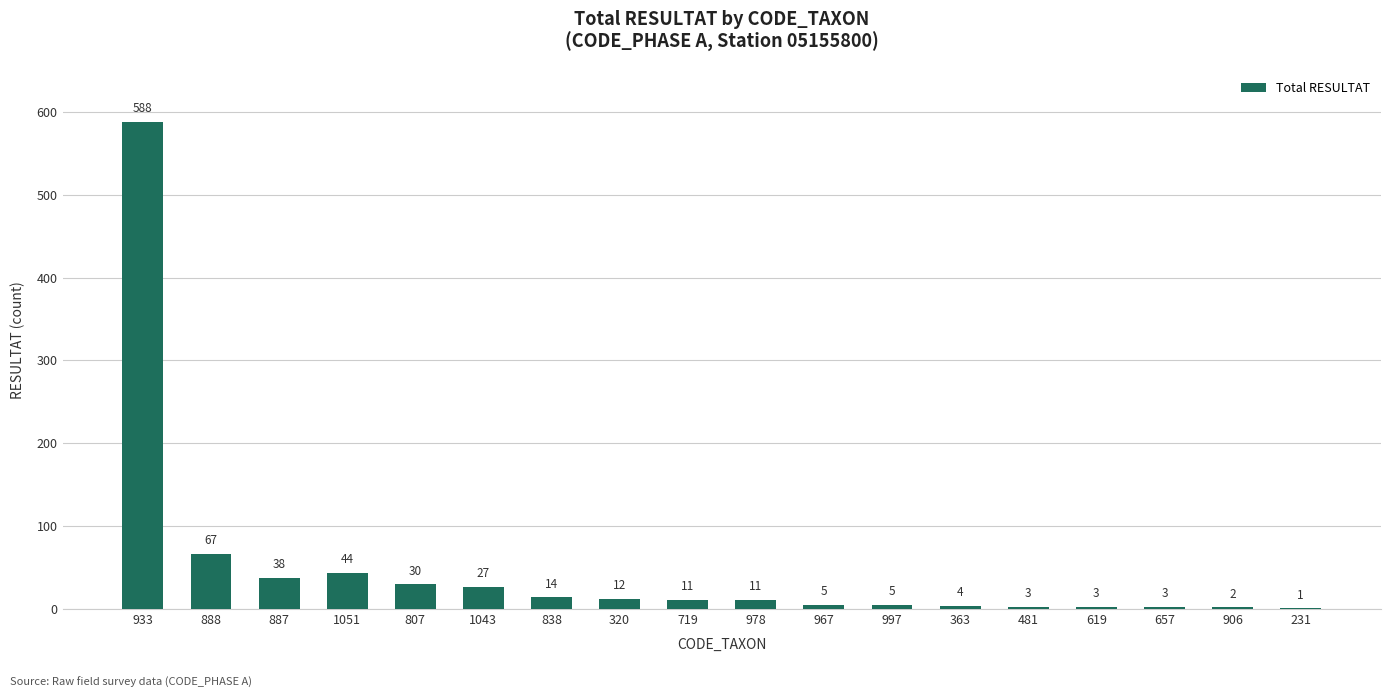

Reading left to right, transcribe all the data shown in this chart.

588	67	38	44	30	27	14	12	11	11	5	5	4	3	3	3	2	1